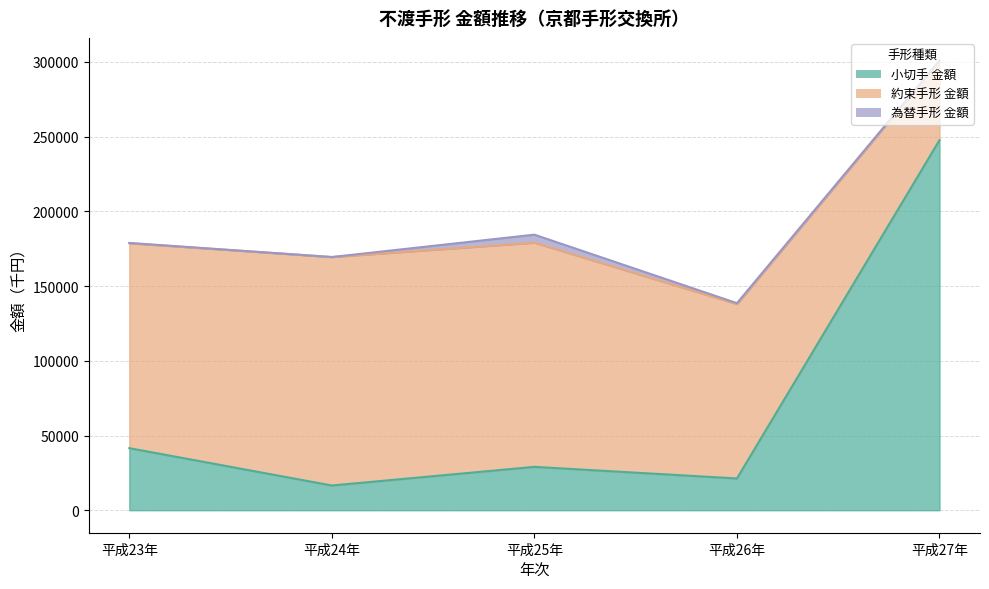

What is the label of the 2nd point from the right?

平成26年